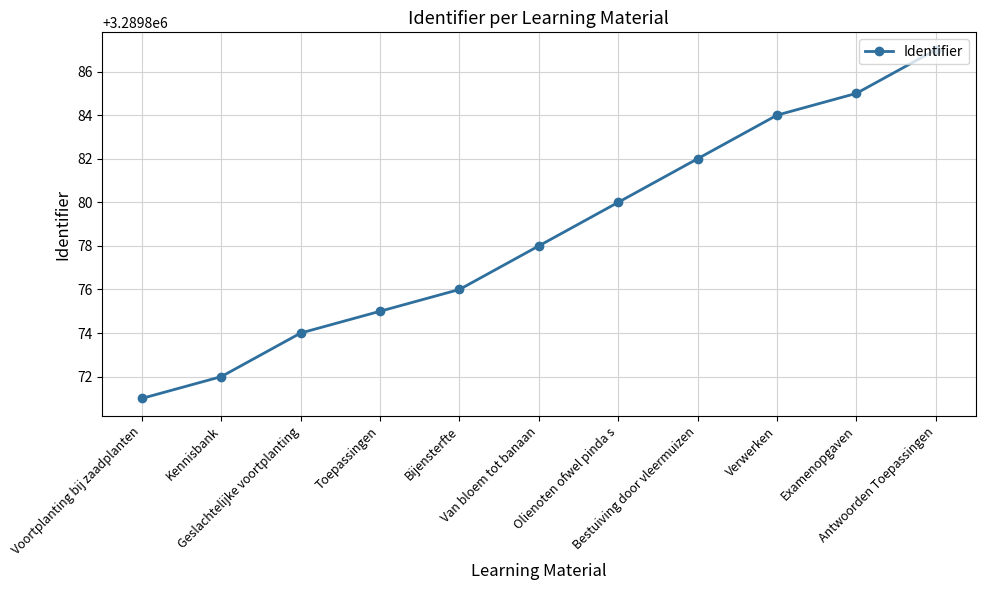

Is this an area chart (filled region under the line)?

No